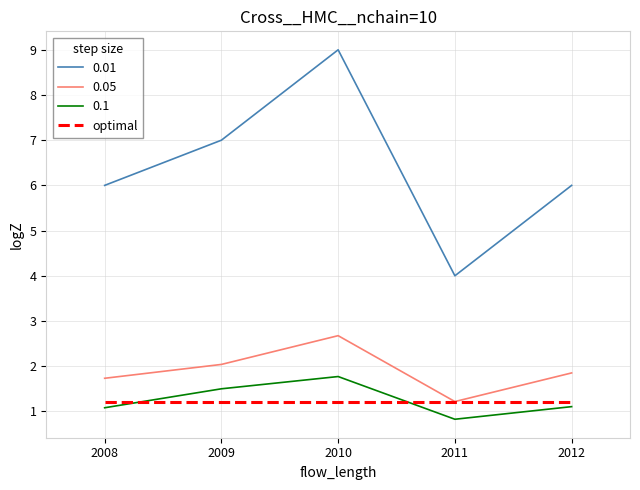

Rank the series by their maximum value, from highest to lowest.

0.01, 0.05, 0.1, optimal